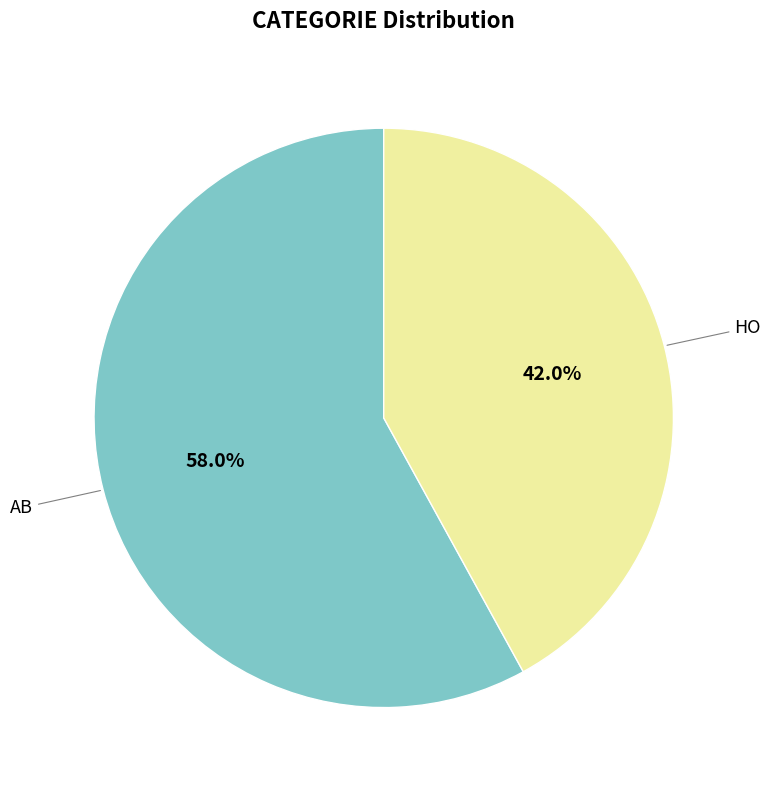

To the nearest percent, what is the difference between the largest and smallest slice percentages?

16%